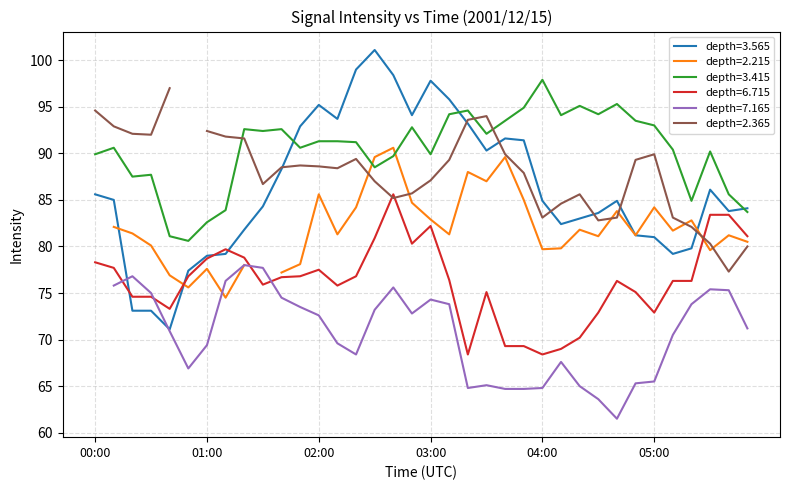

In 3.565, how many points are lower than both neighbors (excluding endpoints)?

7